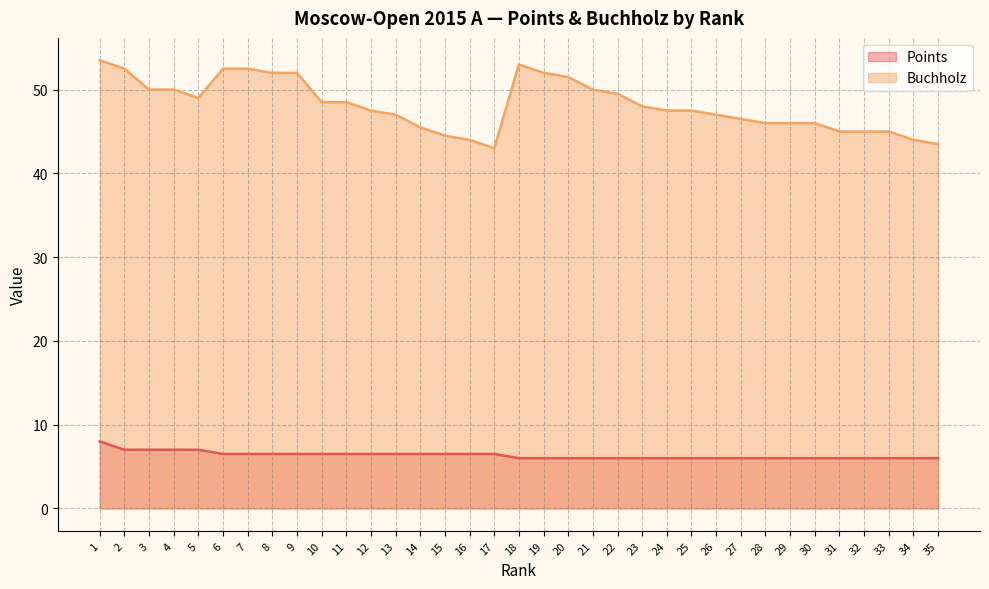

Count the number of data series in this chart.

2